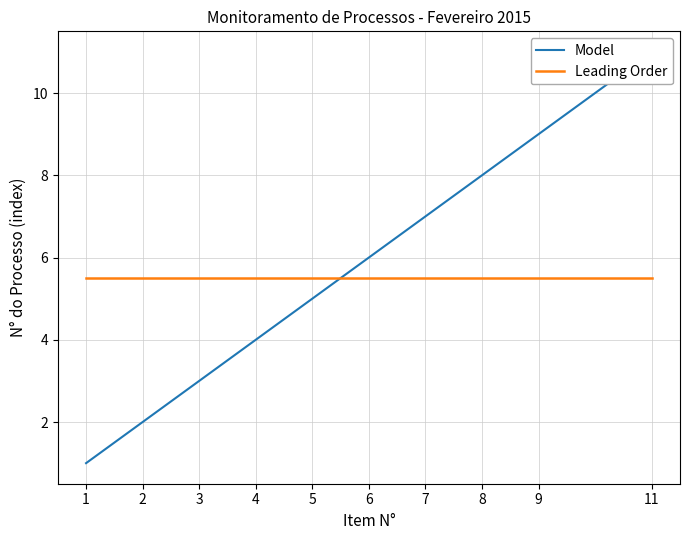

How many lines are shown in the chart?

2